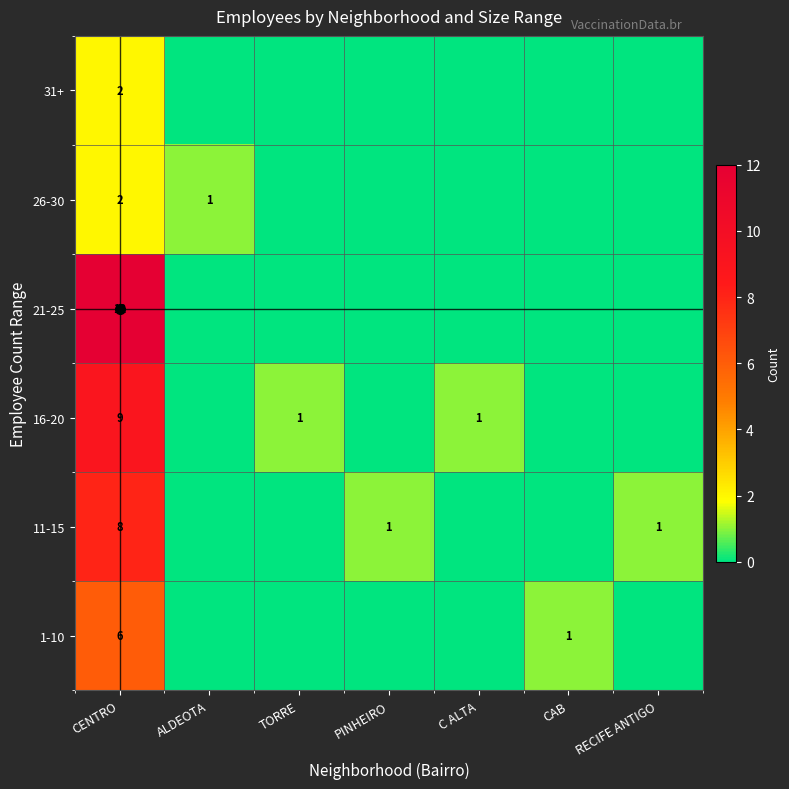

At how many categories does at least one series exceed 9?

1